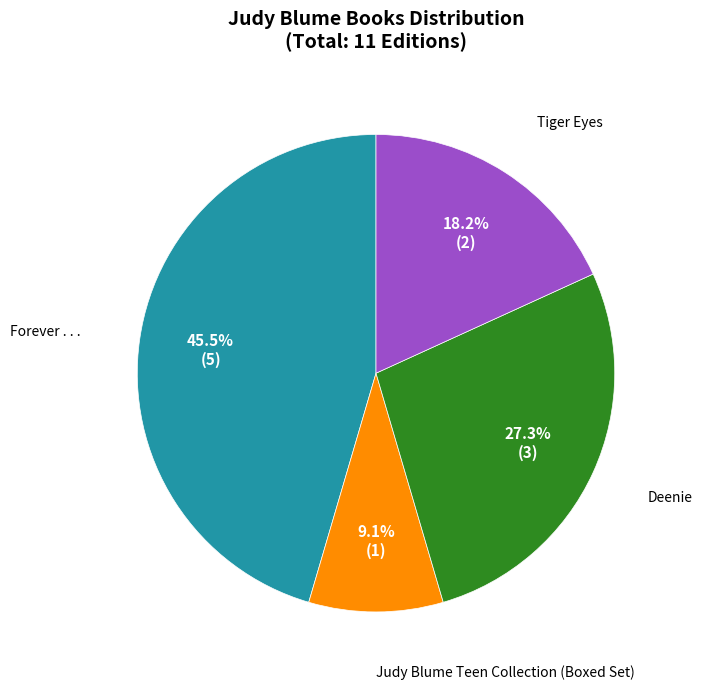

How many slices are in this pie chart?

4